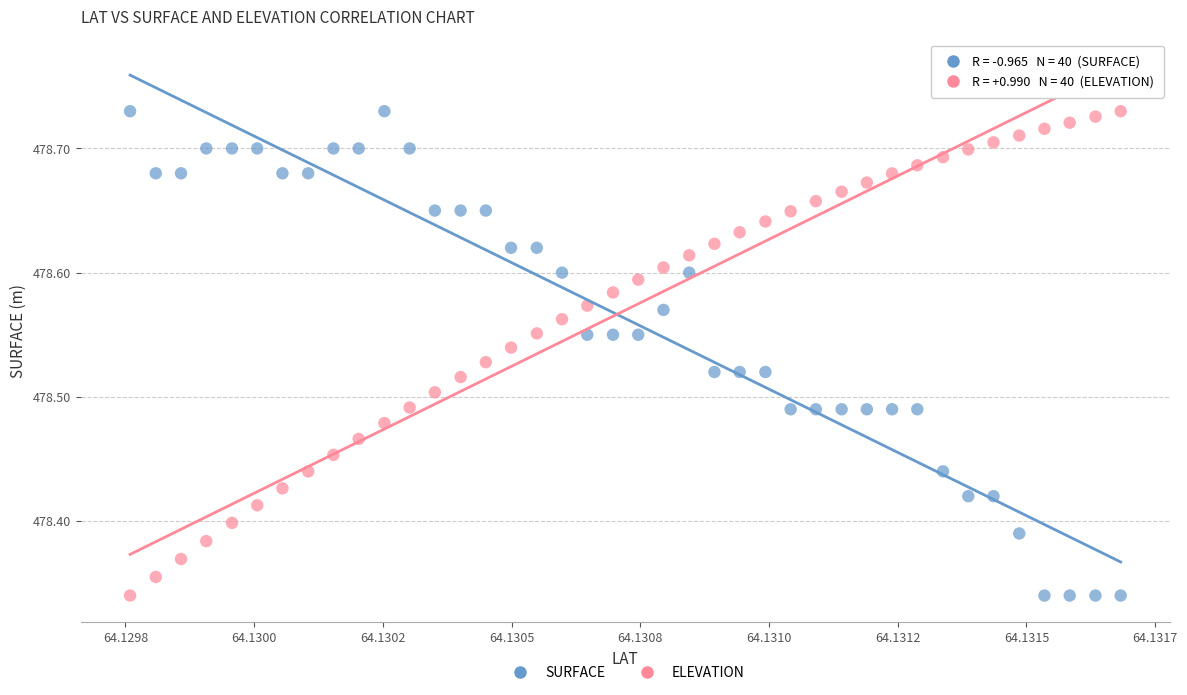

Across all data points, what is the range of Y values (max minus min)?

0.4